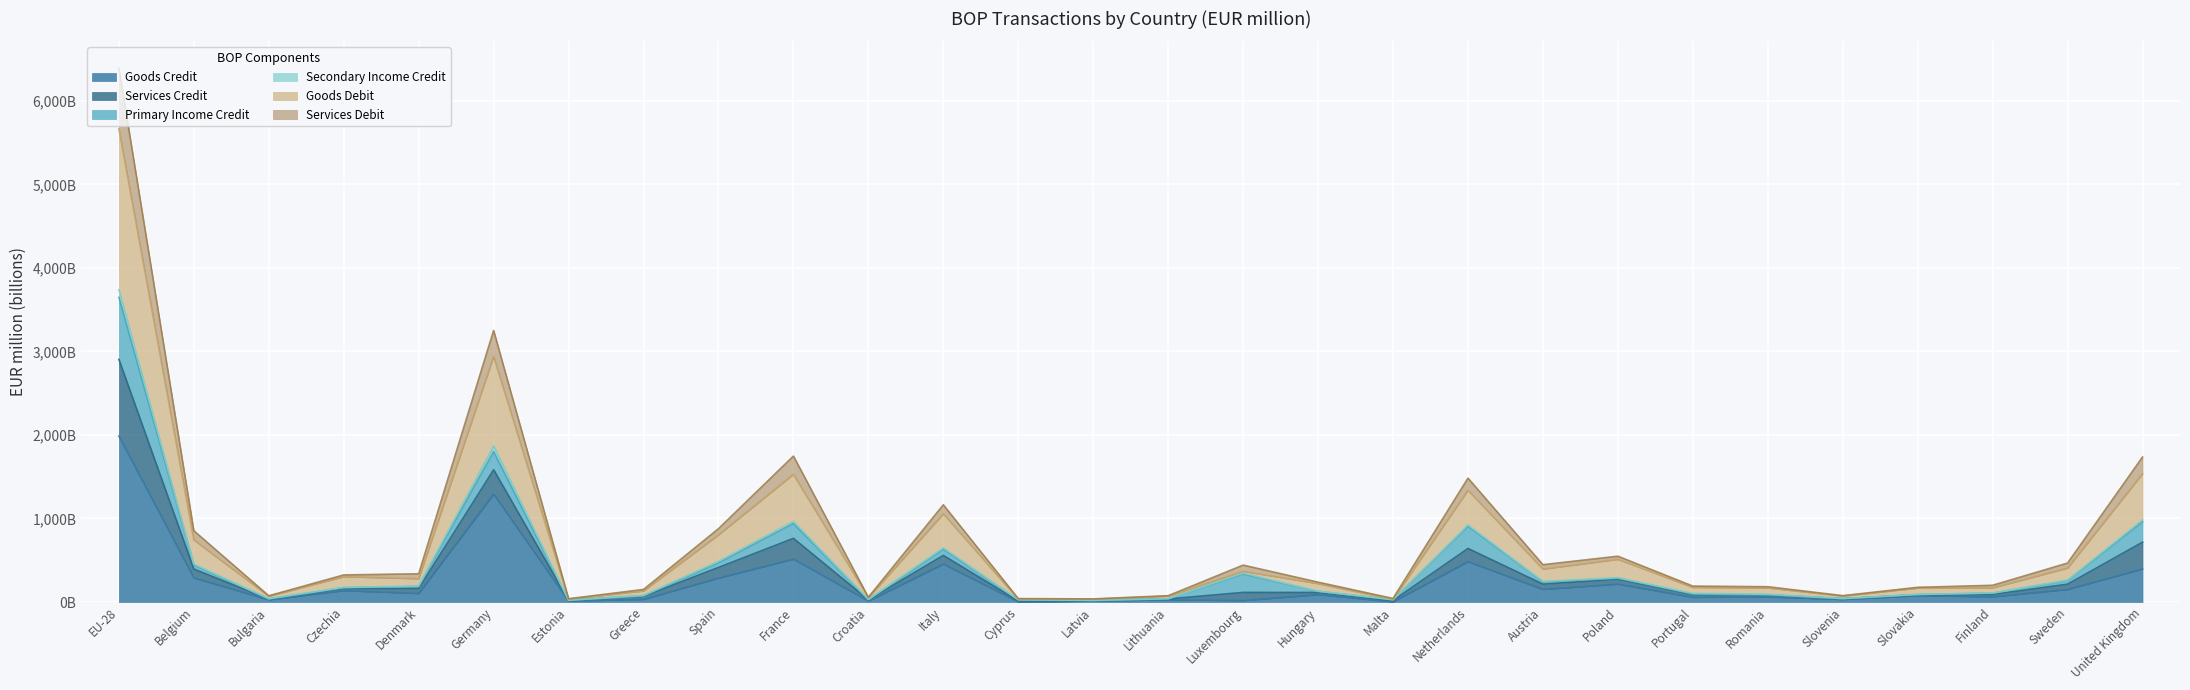

Is it true that Goods Debit equals 89.2 at Portugal?

True